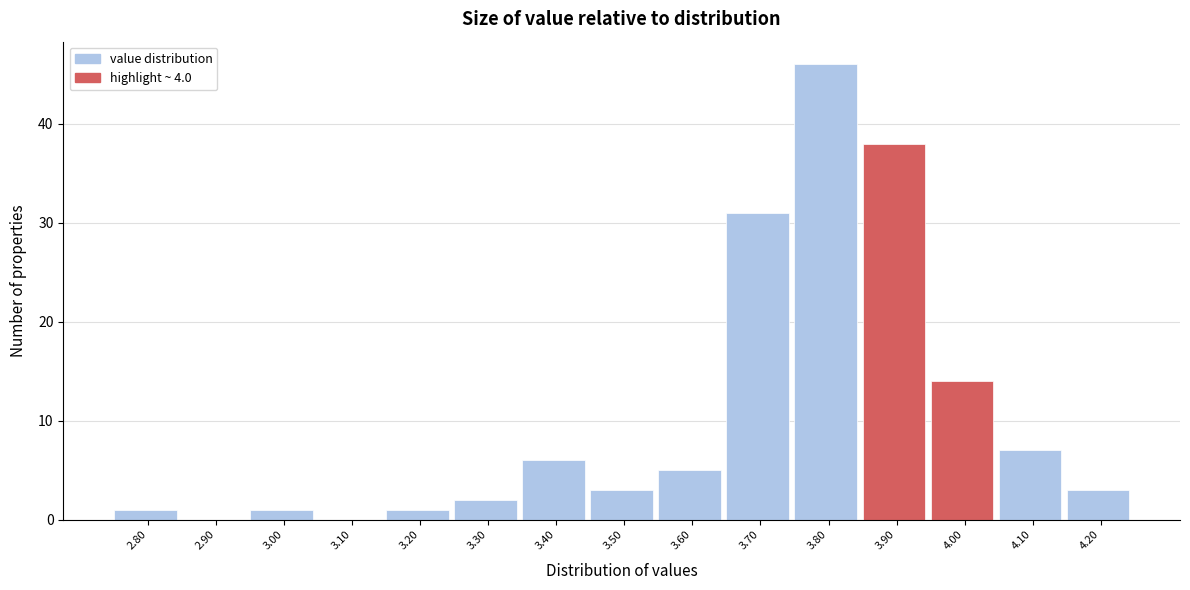

Reading left to right, what are all the values shown in this chart?

2.80=1	2.90=0	3.00=1	3.10=0	3.20=1	3.30=2	3.40=6	3.50=3	3.60=5	3.70=31	3.80=46	3.90=38	4.00=14	4.10=7	4.20=3